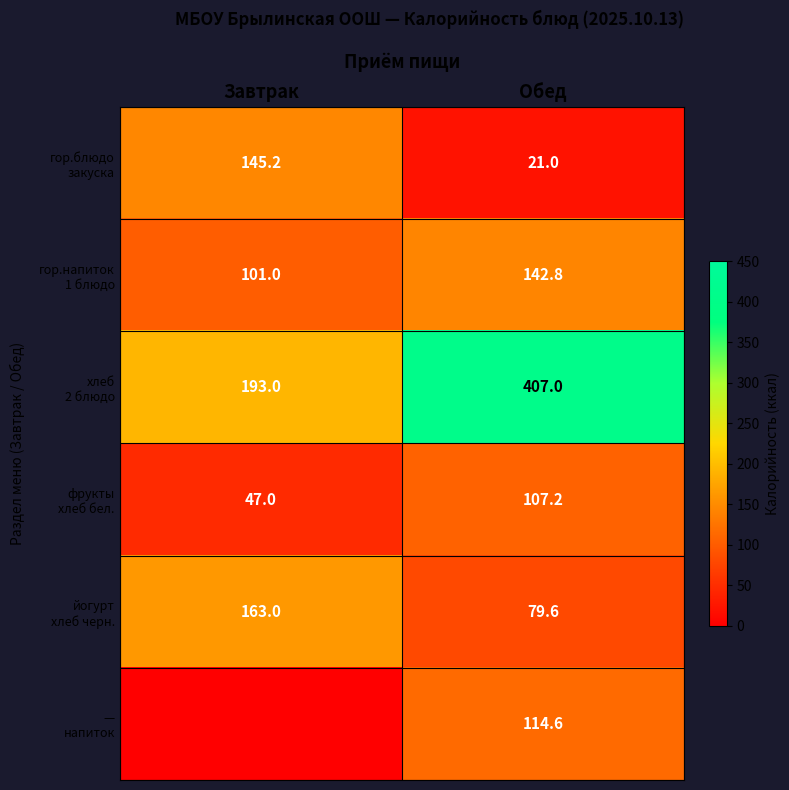

What is the spread (max minus min) of values at Обед?

386.0